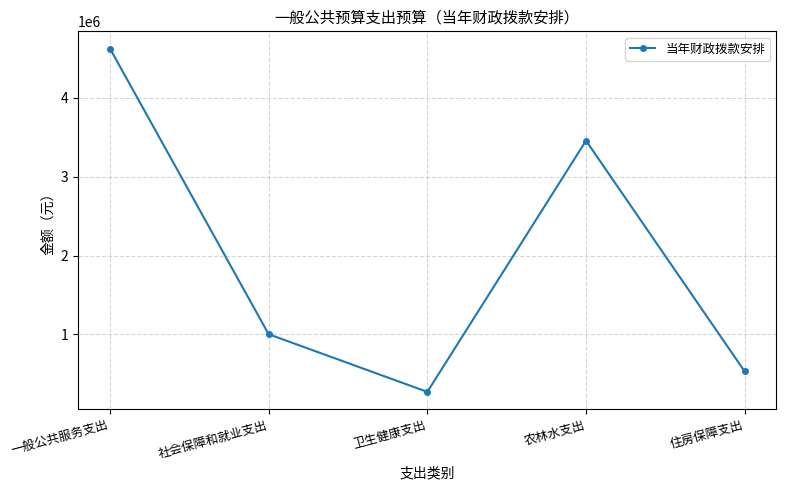

Reading left to right, list all the values displayed in this chart.

一般公共服务支出=4626993	社会保障和就业支出=1002904	卫生健康支出=271567	农林水支出=3458069	住房保障支出=530294